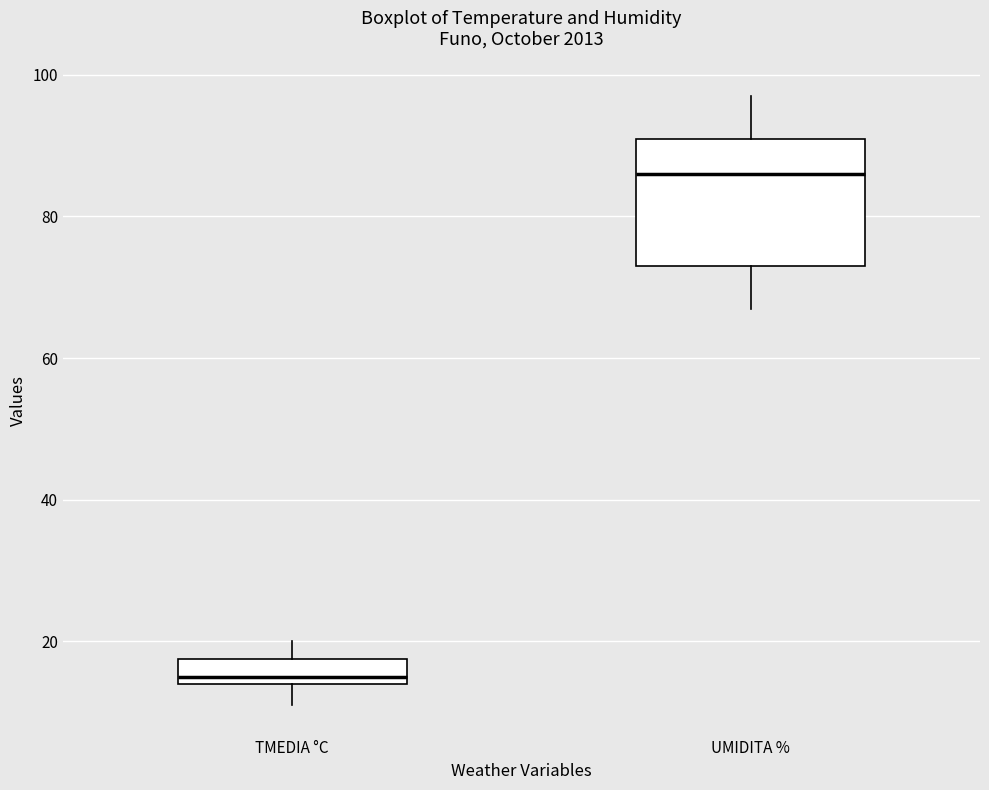

Where does the median line of the box for TMEDIA °C sit on the y-axis? The values are not printed on the chart, so give them approximately, as read against the axis.

16